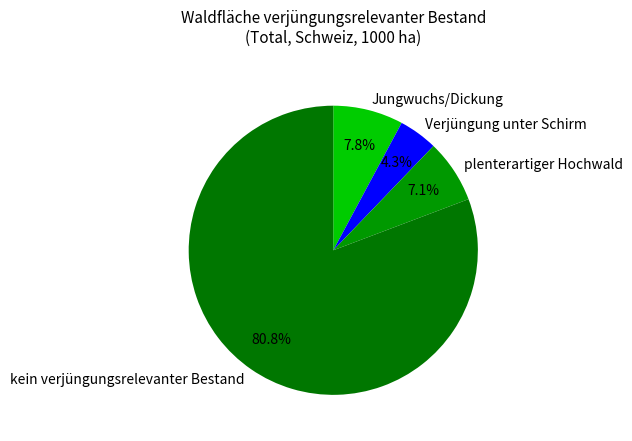

What is the largest slice in the pie chart?

kein verjüngungsrelevanter Bestand